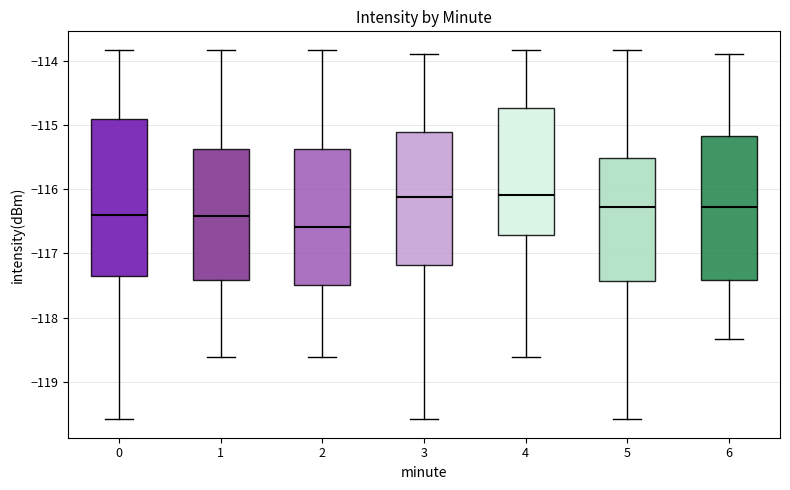

Reading left to right, read every box against the y-axis: the position of its median line, the range the box covers, and the ends of its whiskers. The values are not printed on the chart, so give them approximately, as read against the axis.

0: median -116.4, box -117.4 to -114.9, whiskers -119.6 to -113.8
1: median -116.4, box -117.4 to -115.4, whiskers -118.6 to -113.8
2: median -116.6, box -117.5 to -115.4, whiskers -118.6 to -113.8
3: median -116.1, box -117.2 to -115.1, whiskers -119.6 to -113.9
4: median -116.1, box -116.7 to -114.7, whiskers -118.6 to -113.8
5: median -116.3, box -117.4 to -115.5, whiskers -119.6 to -113.8
6: median -116.3, box -117.4 to -115.2, whiskers -118.3 to -113.9